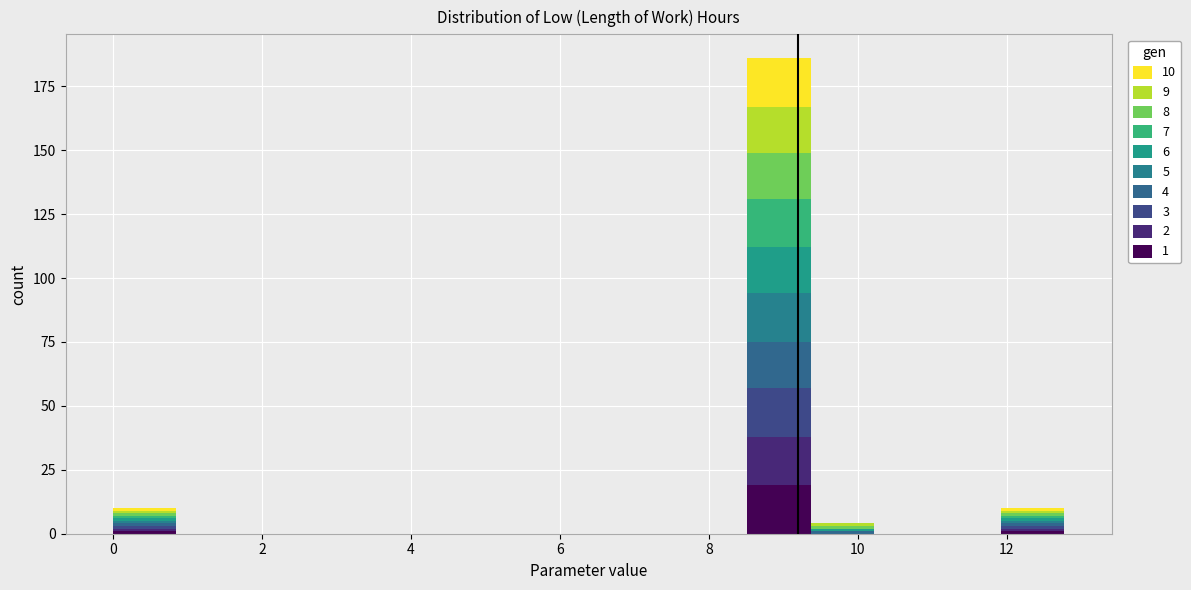

Which range on the x-axis has the tallest stacked bar (by total height)?

8.6 to 9.4